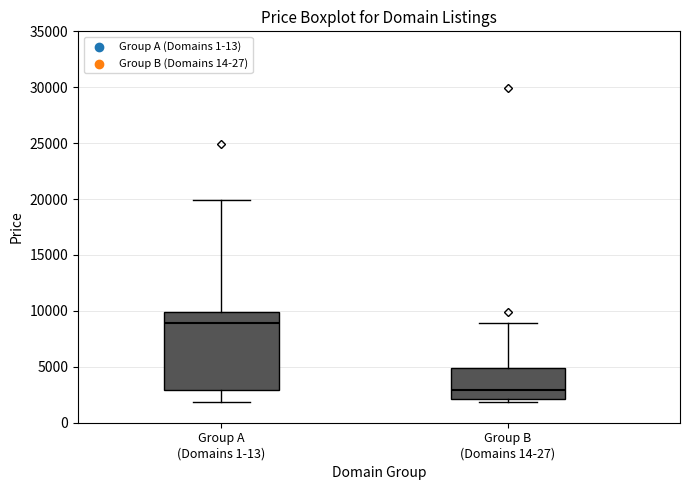

Which box is the tallest, from its lower edge to its upper edge?

Group A (Domains 1-13)